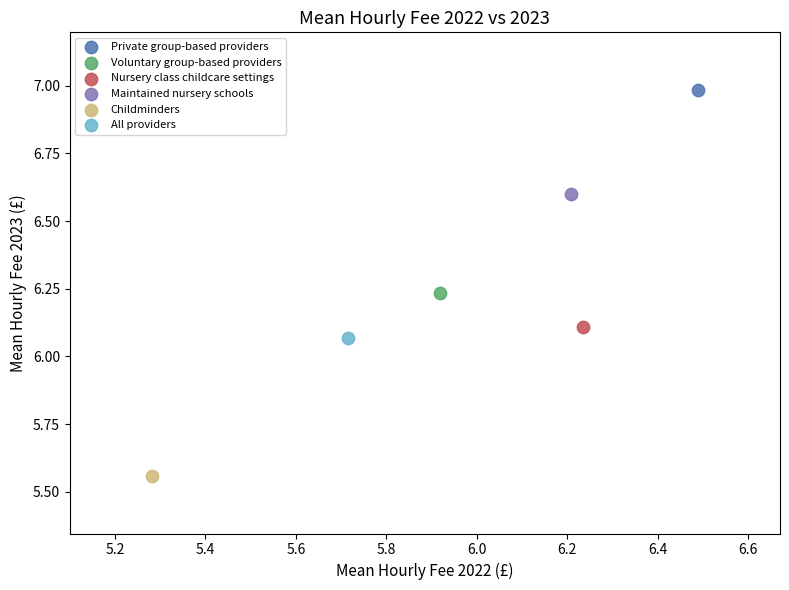

What are all the series names shown in the legend?

Private group-based providers, Voluntary group-based providers, Nursery class childcare settings, Maintained nursery schools, Childminders, All providers